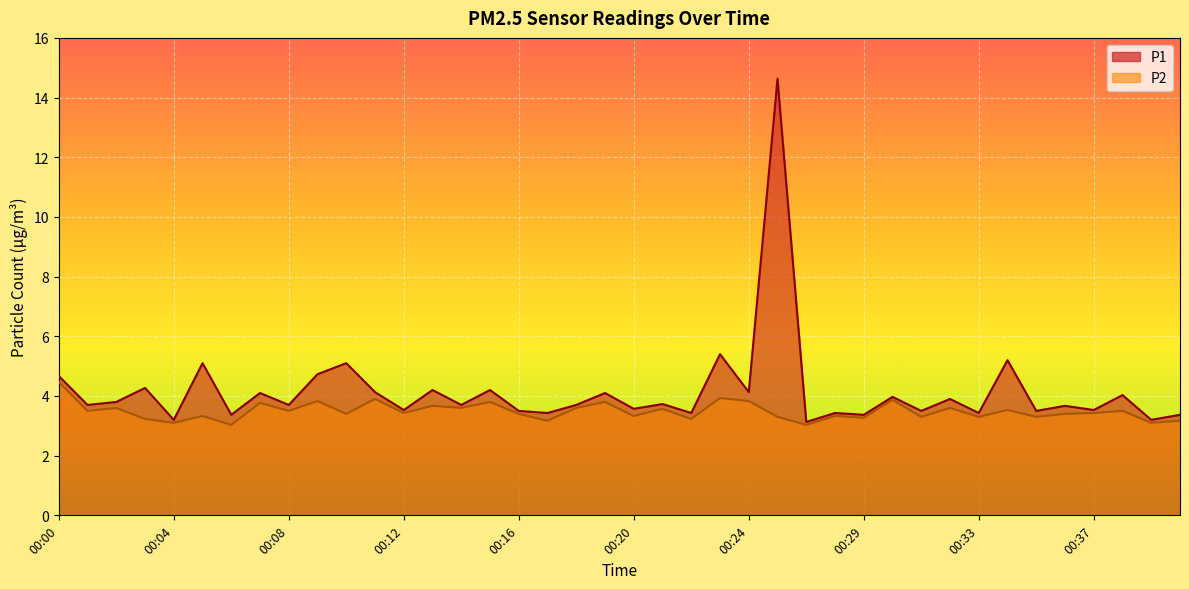

Rank the series at 00:32 from lowest to highest value.

P2, P1